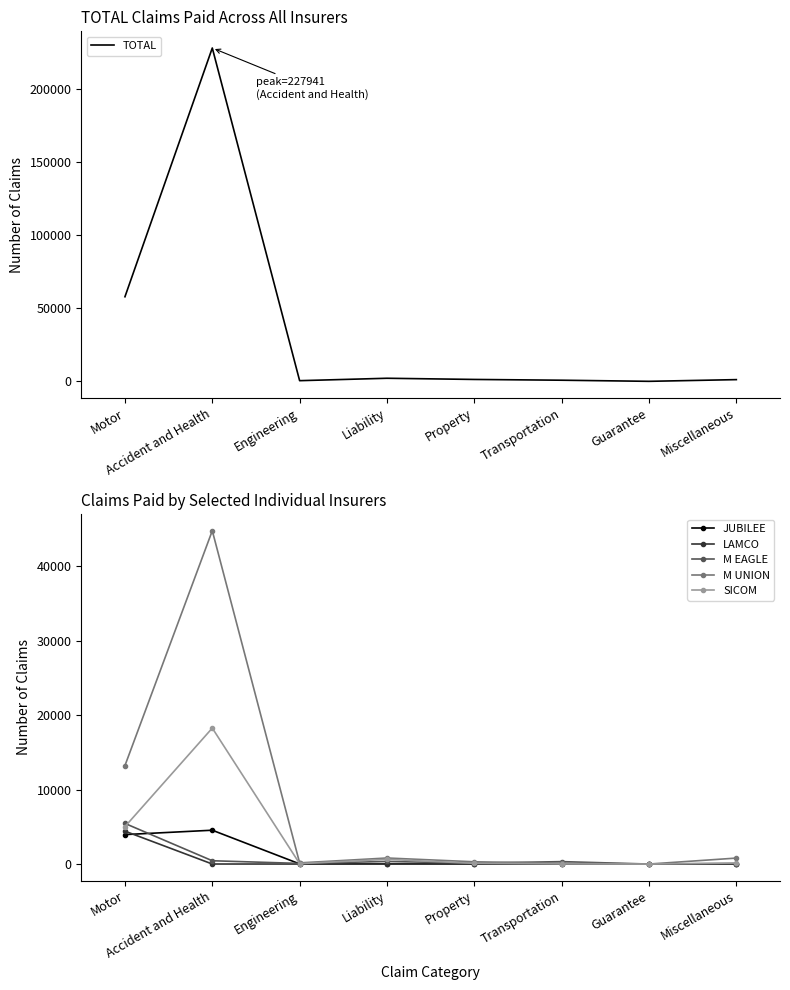

Is the value of SICOM at Miscellaneous greater than the value of TOTAL at Transportation?

No